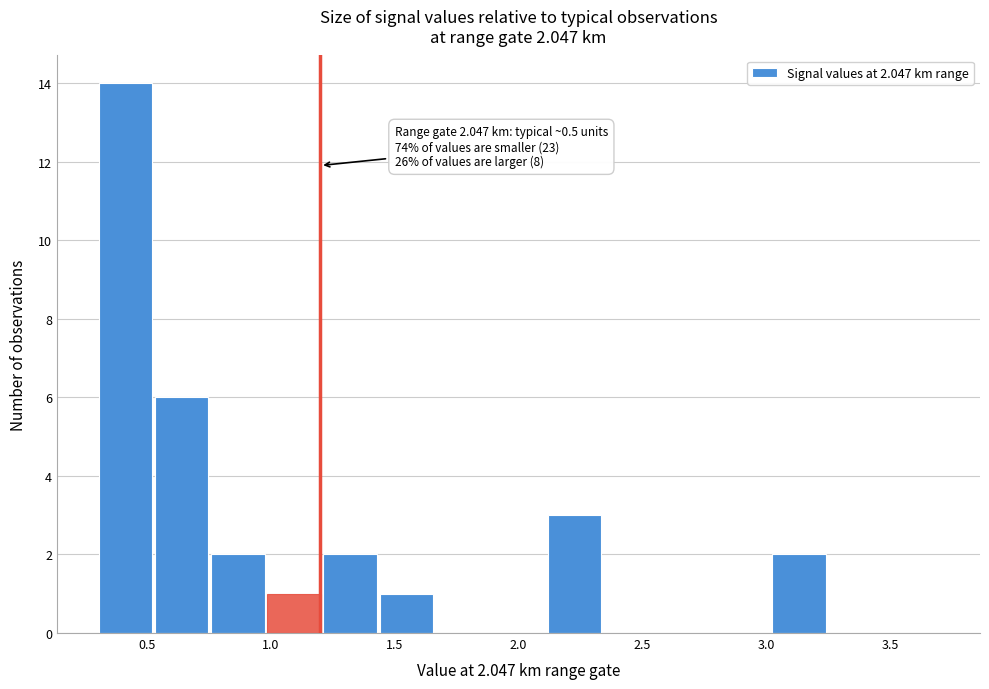

Over which range of the x-axis is the bar tallest?

0.30 to 0.55